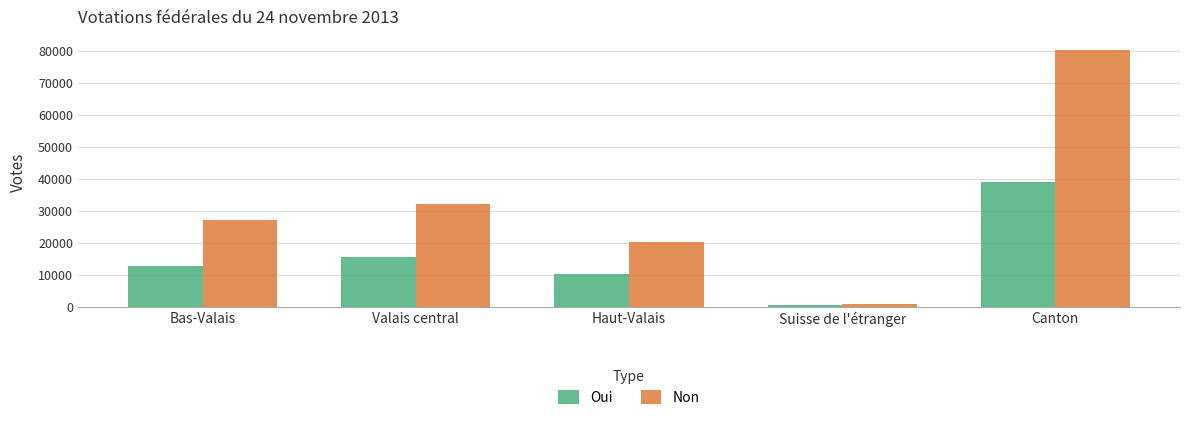

List the series in order of their overall mean, highest first.

Non, Oui